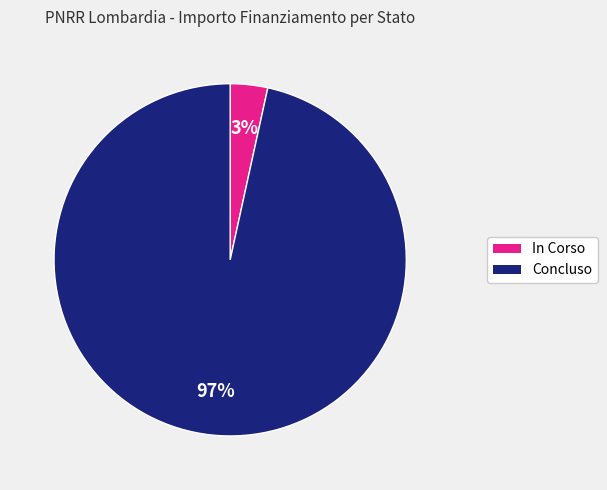

Count the number of slices in the pie.

2